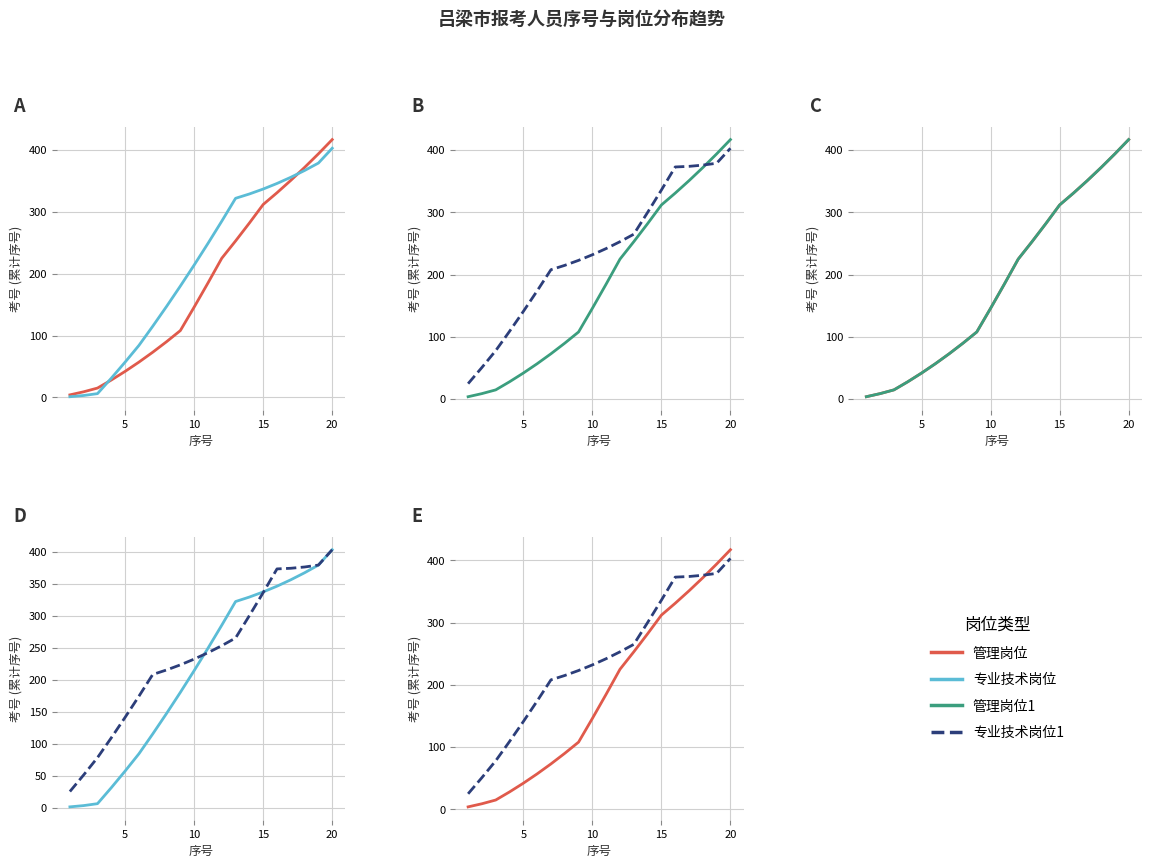

What is the lowest value of the 专业技术岗位 series?

1